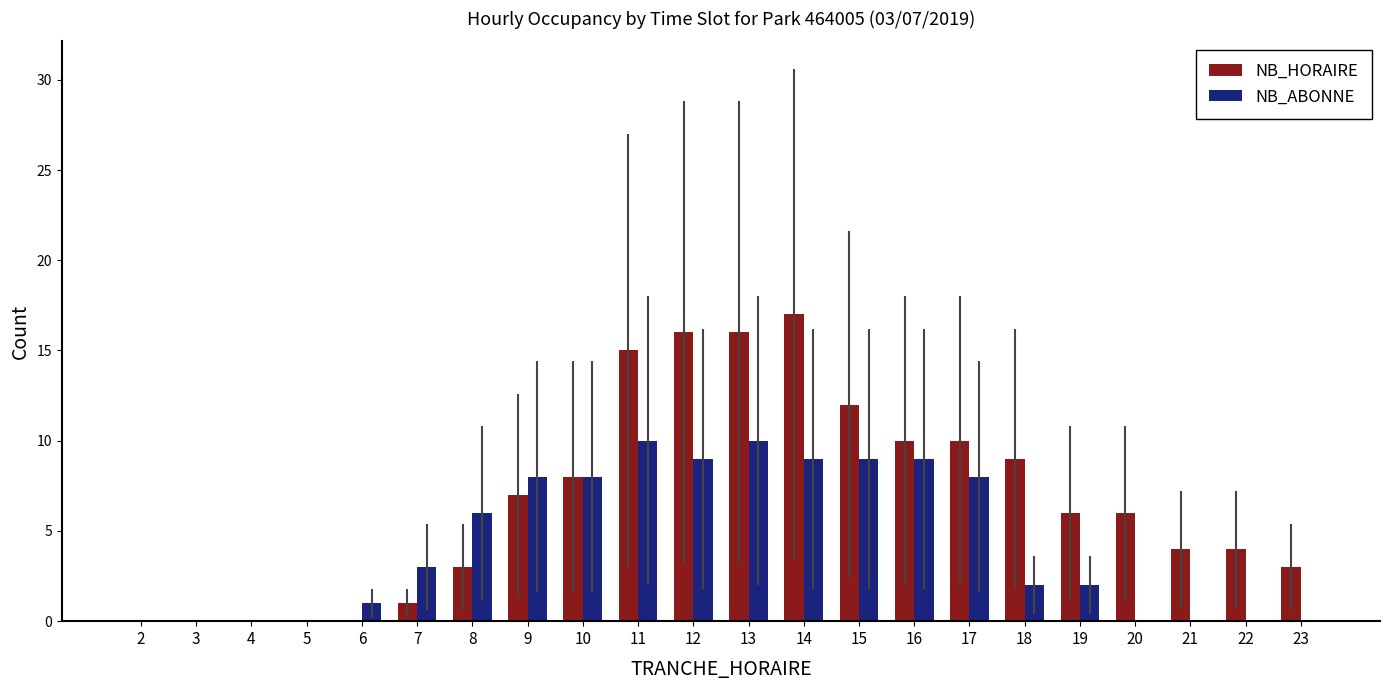

What is the sum of all NB_HORAIRE values?

147